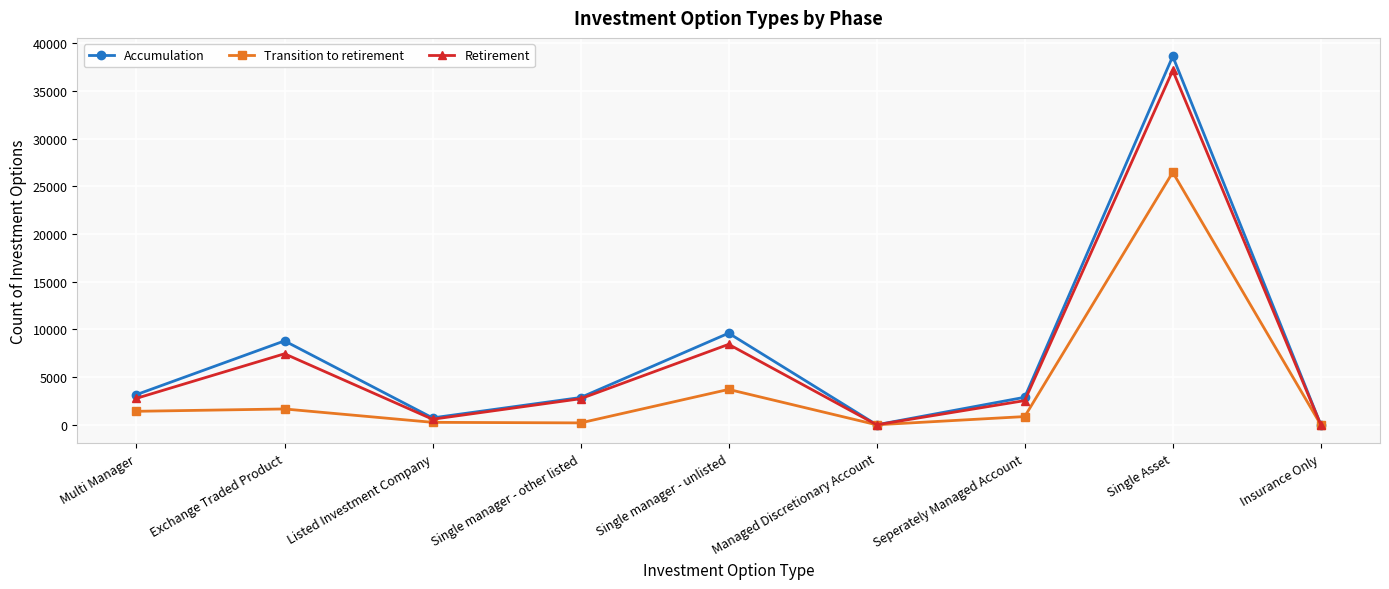

What is the difference between the highest and lowest values at Single Asset?

12157